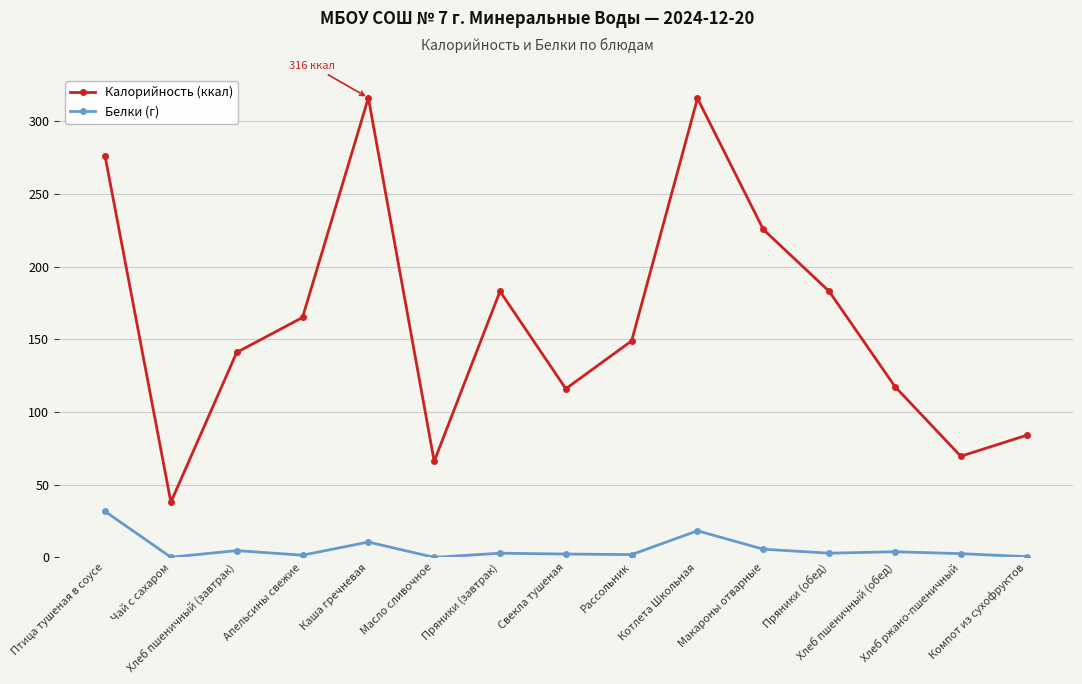

Which series has the largest total across all categories?

Калорийность (ккал)